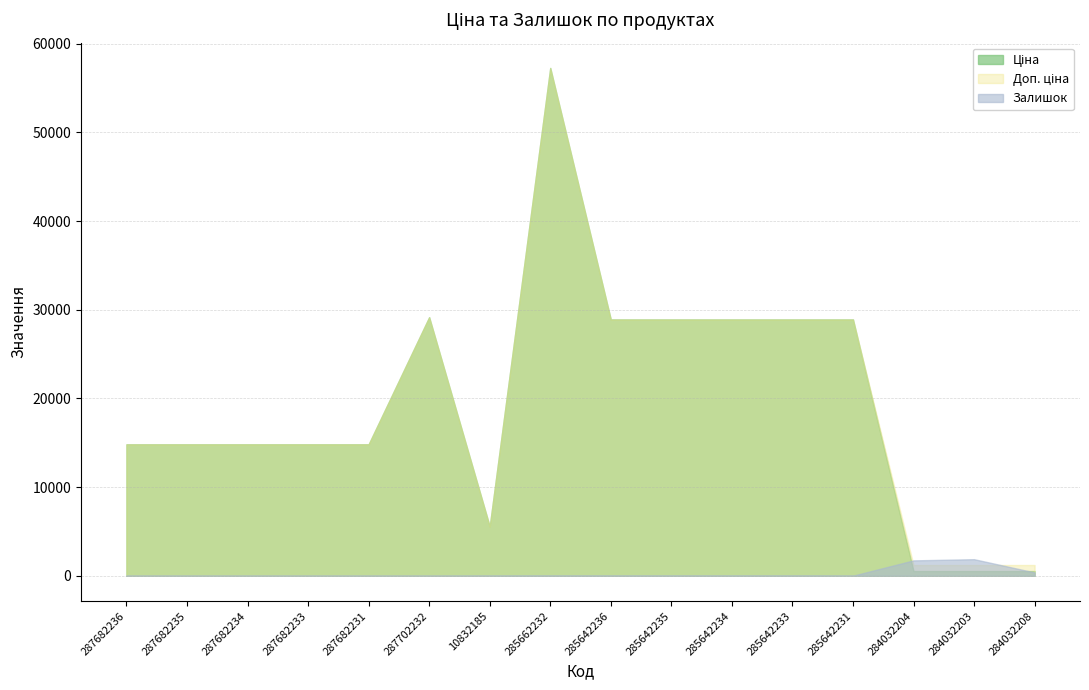

True or false: Доп. ціна has more than 0 interior local peaks.

True